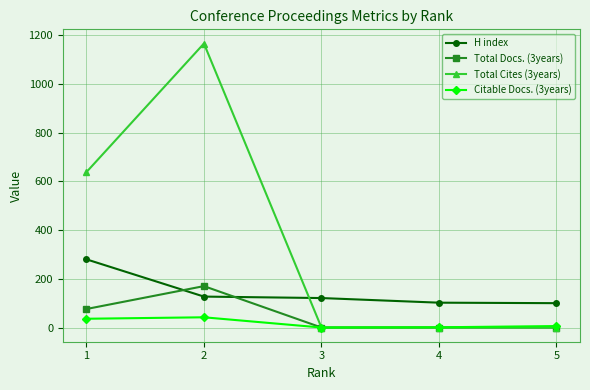

True or false: Total Docs. (3years) has more than 2 points higher than both neighbors.

False